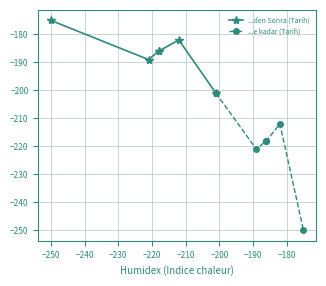

List the series in order of their overall mean, lowest first.

...e kadar (Tarih), ...den Sonra (Tarih)